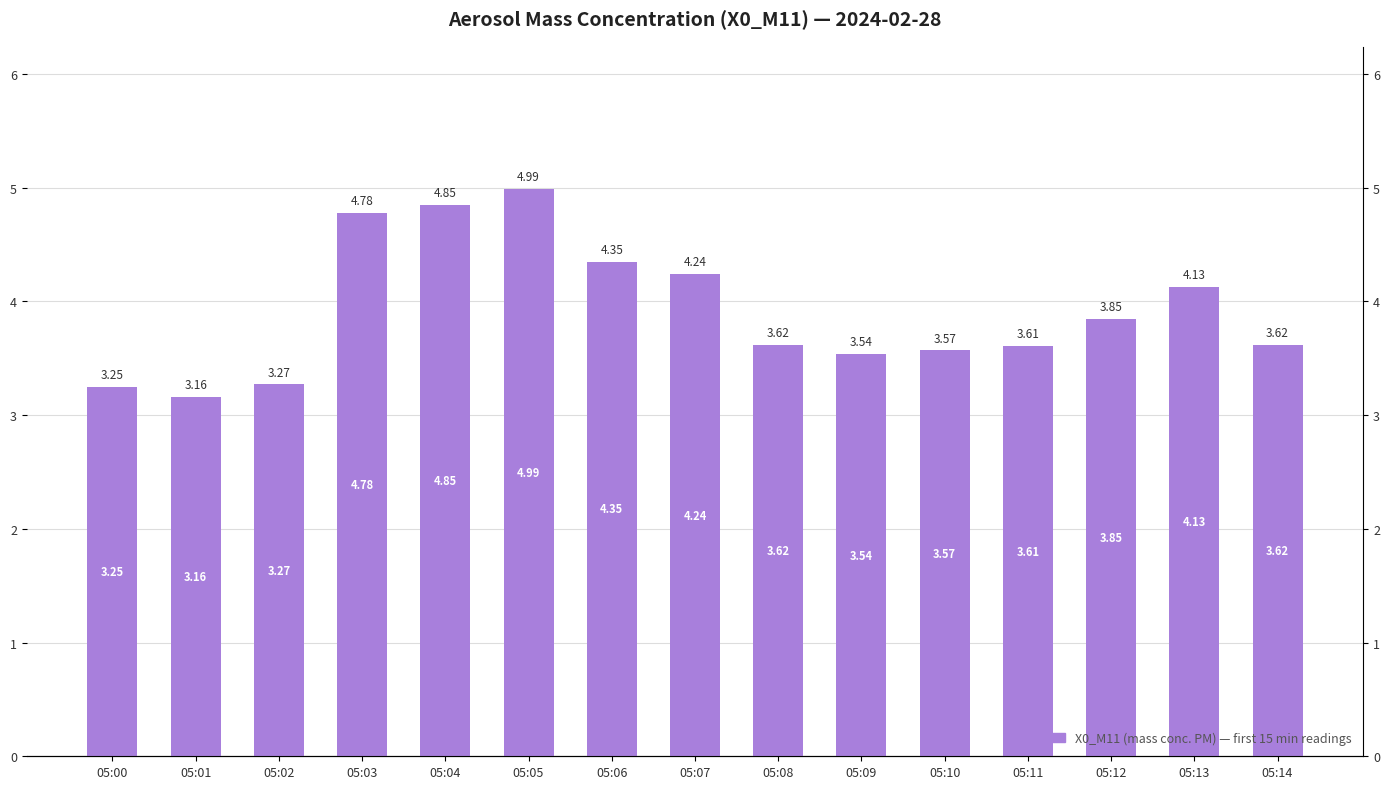

What is the difference between the maximum and second lowest values?

1.7